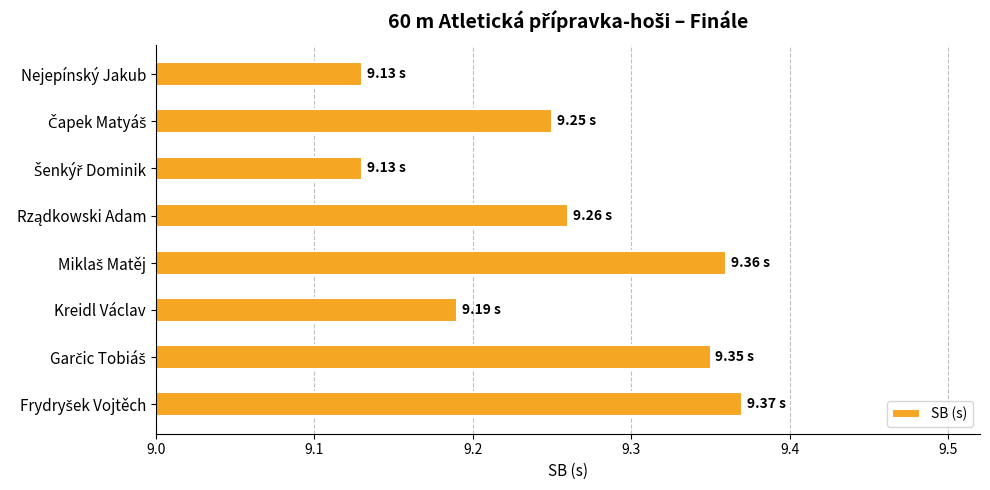

Approximately how many times larger is the value at Kreidl Václav compared to Nejepínský Jakub?

1.0